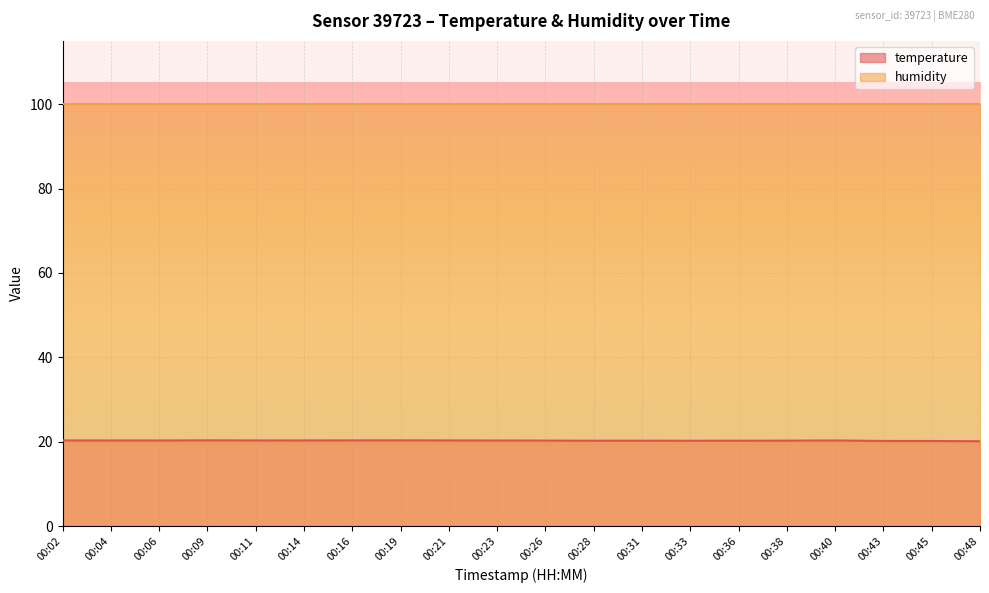

What is the maximum value shown in the chart?

100.0